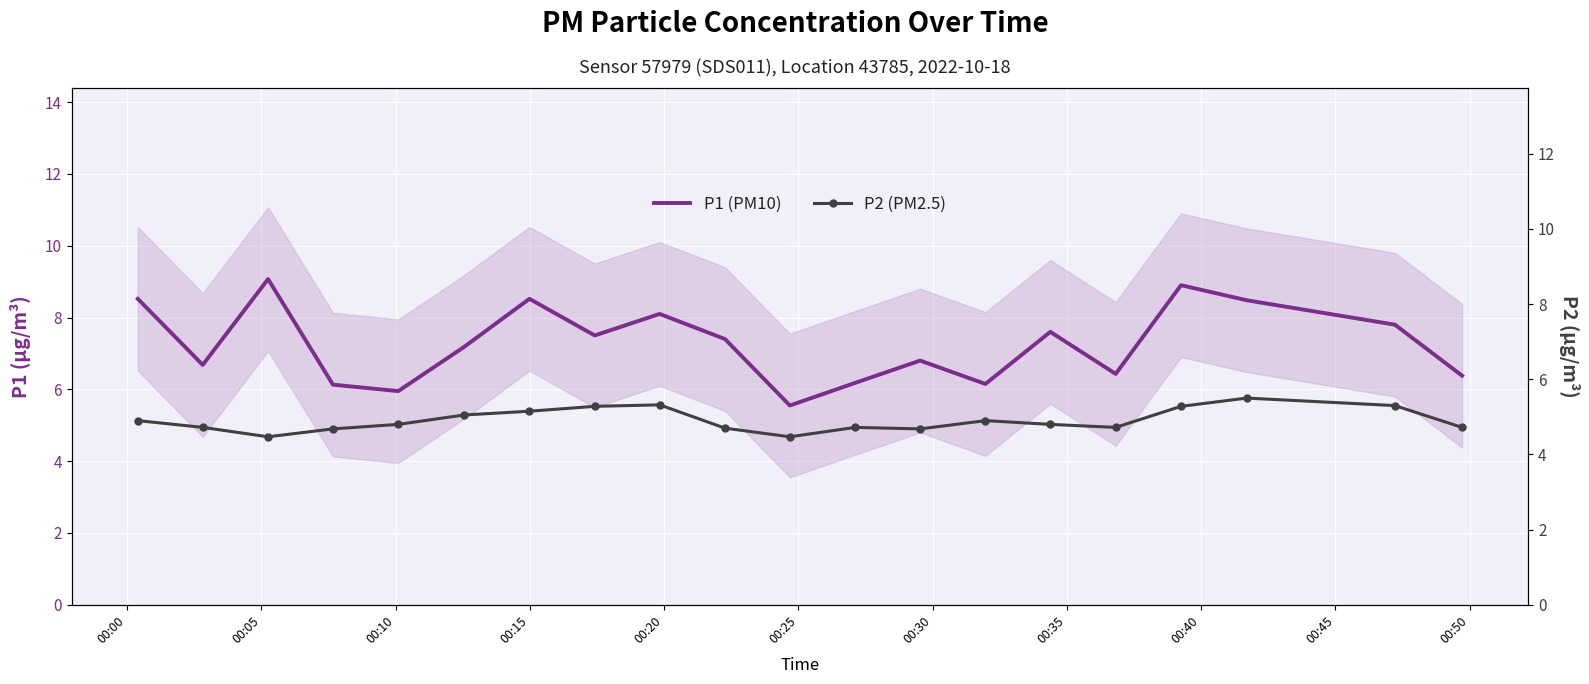

What is the difference between the P1 (PM10) values at 00:15 and 00:35?

1.4